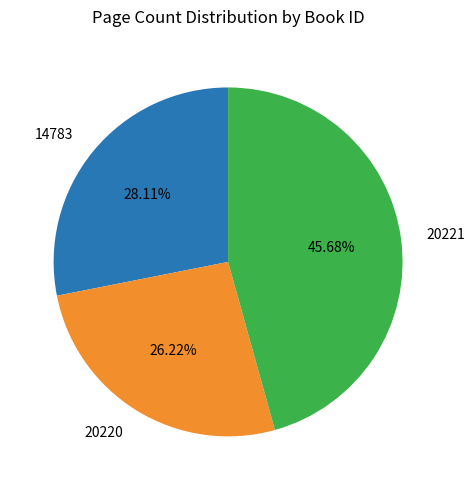

Is there a majority slice in this chart?

No